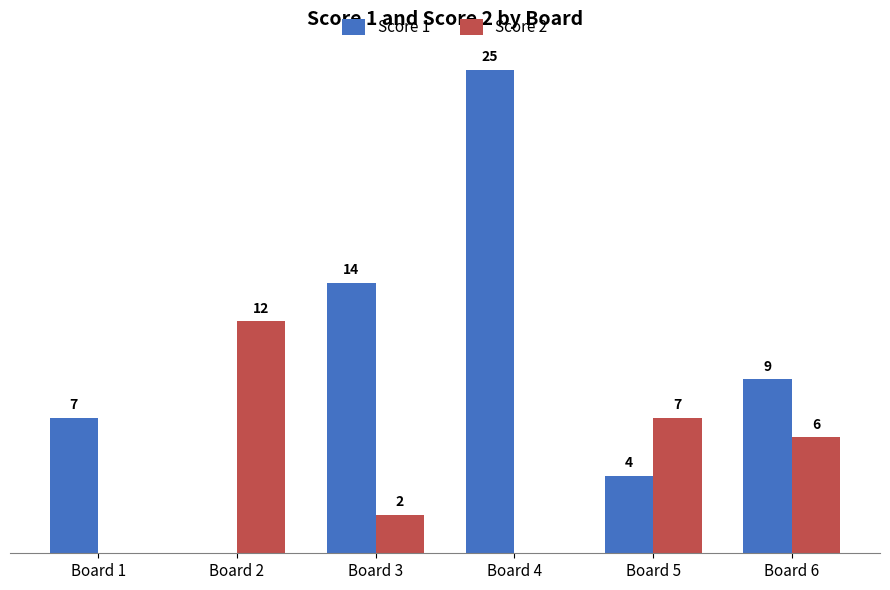

What are all the series names shown in the legend?

Score 1, Score 2